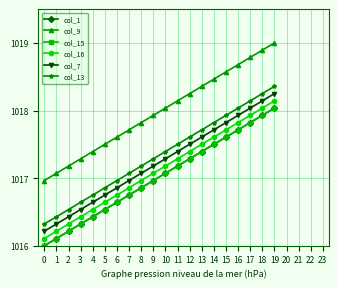

Is this an area chart (filled region under the line)?

No